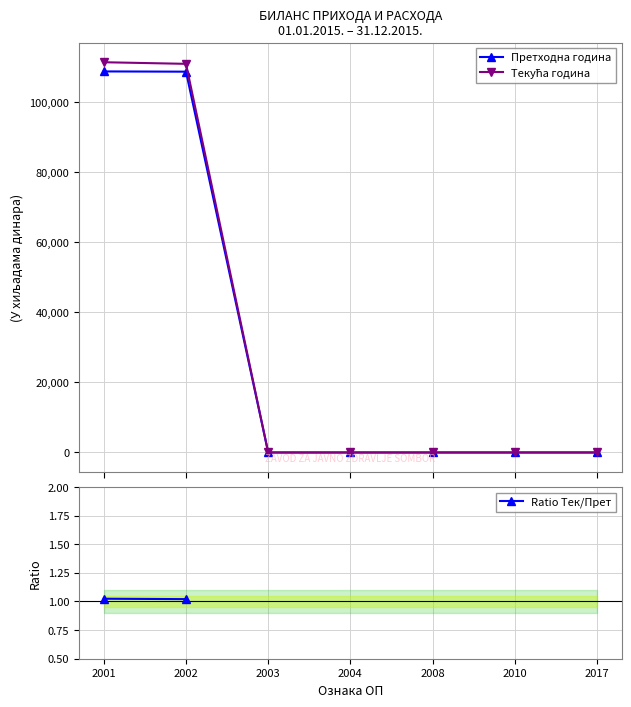

How many series are shown in this chart?

3